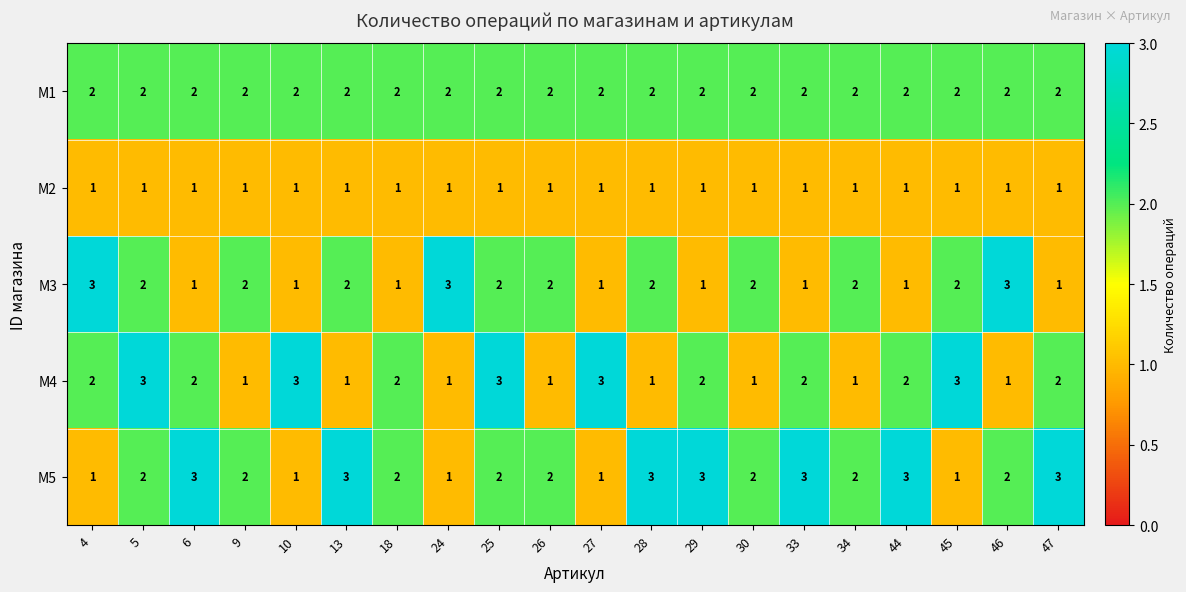

How many M4 values are between 1 and 3?

20